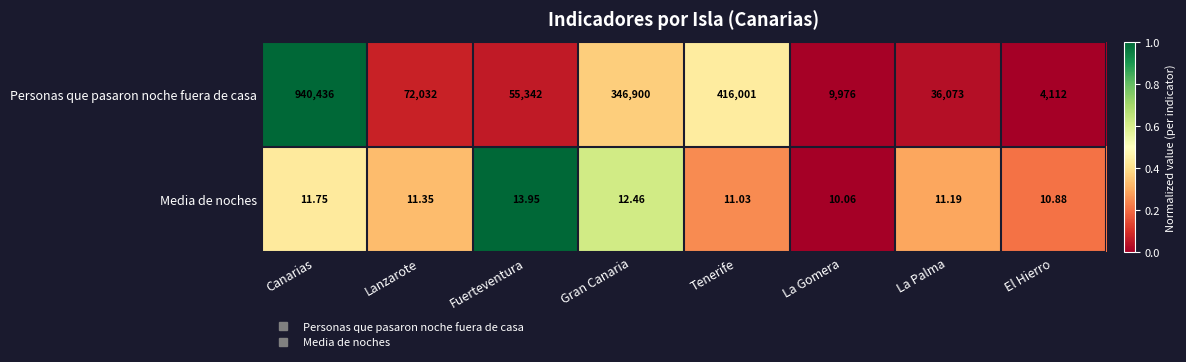

At Canarias, list the series in order from smallest to largest.

Media de noches, Personas que pasaron noche fuera de casa